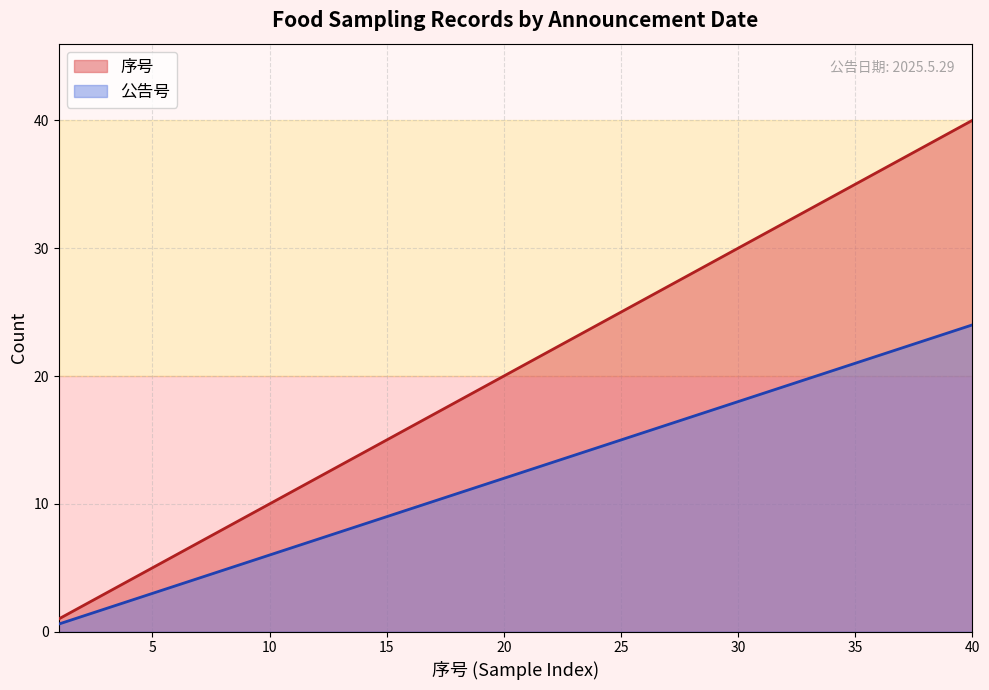

How many lines are shown in the chart?

2